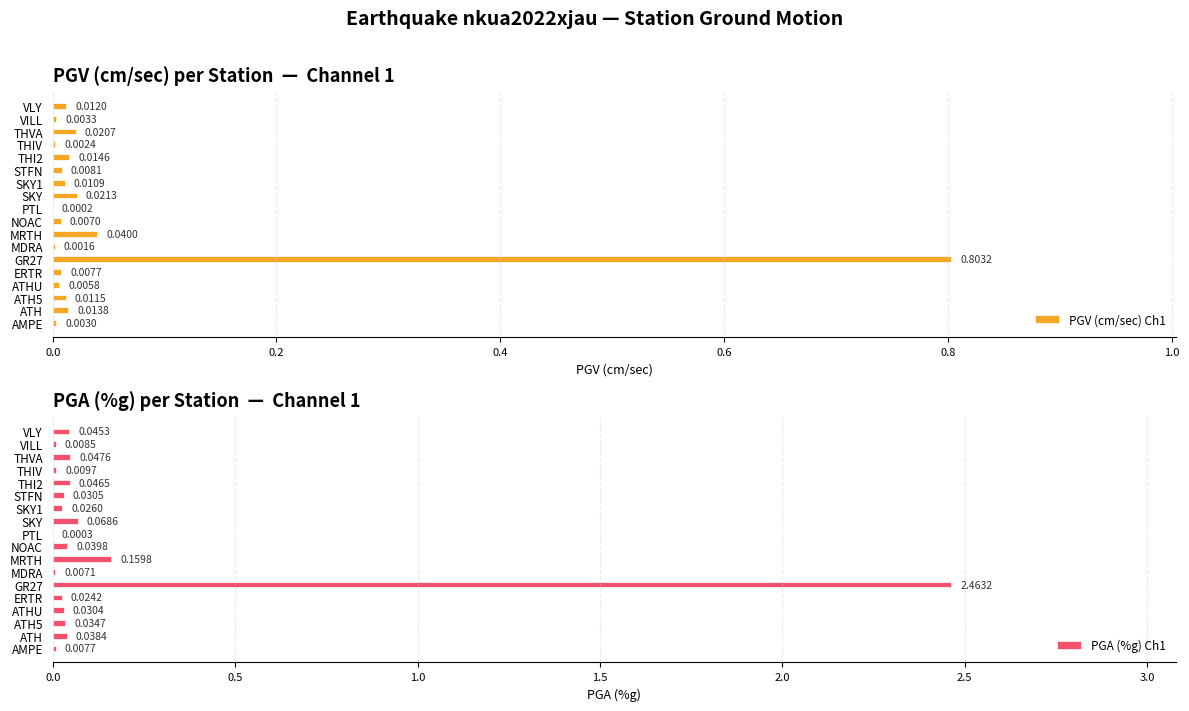

What is the sum of all PGV (cm/sec) Ch1 values?

1.0